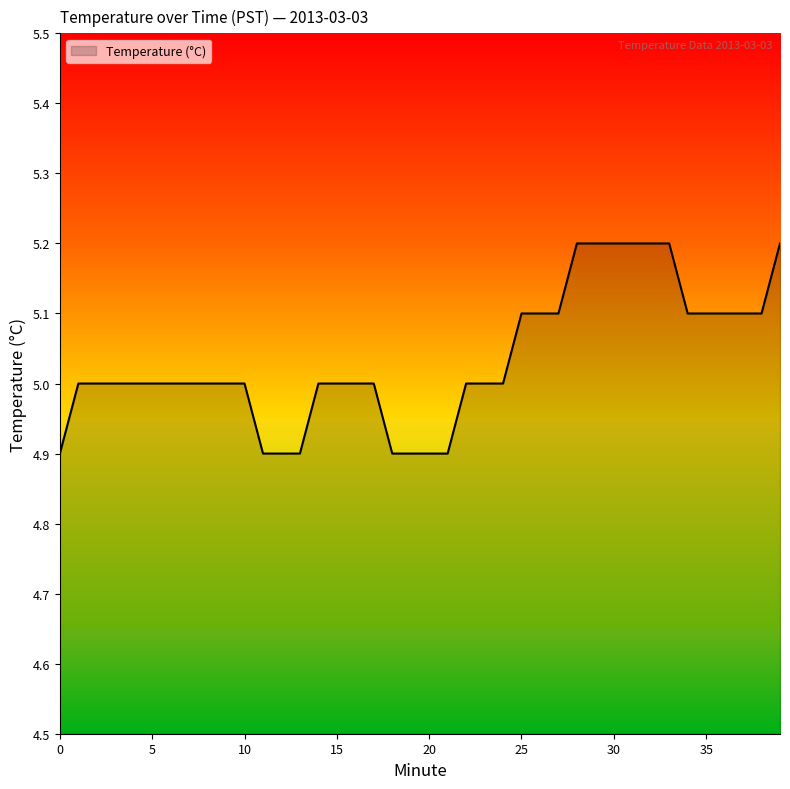

What is the average value?

5.0